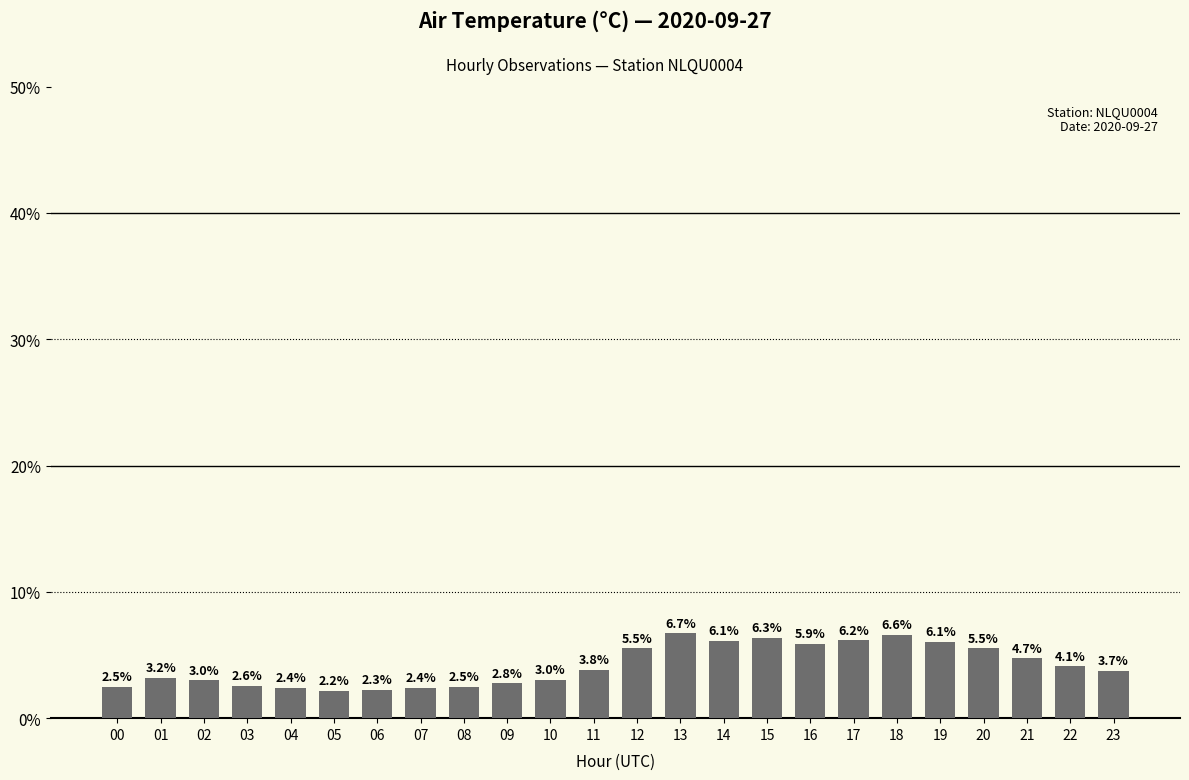

Reading left to right, what are all the values shown in this chart?

2.5	3.2	3.0	2.6	2.4	2.2	2.3	2.4	2.5	2.8	3.0	3.8	5.5	6.7	6.1	6.3	5.9	6.2	6.6	6.1	5.5	4.7	4.1	3.7